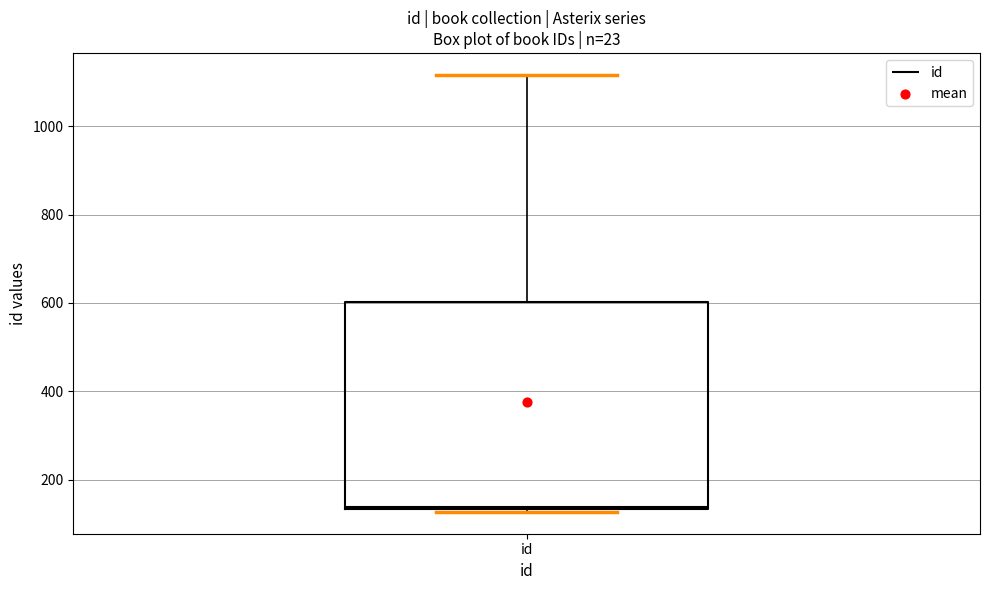

Read this box plot against the y-axis: the position of the median line, the range covered by the box, and the ends of both whiskers. The values are not printed on the chart, so give them approximately, as read against the axis.

median 140, box 140 to 600, whiskers 120 to 1120